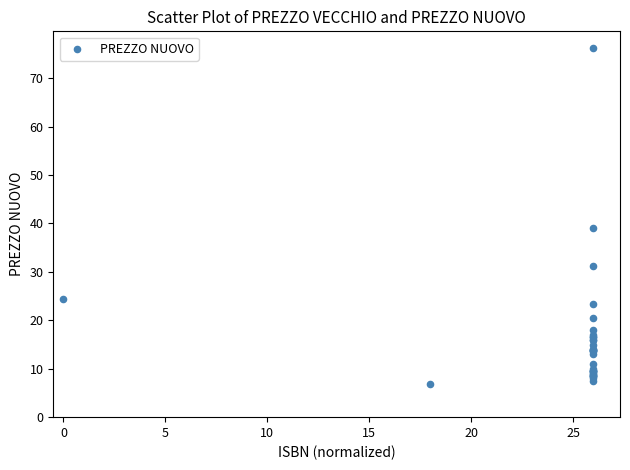

What Y value in the scatter plot is closest to 41?

39.0